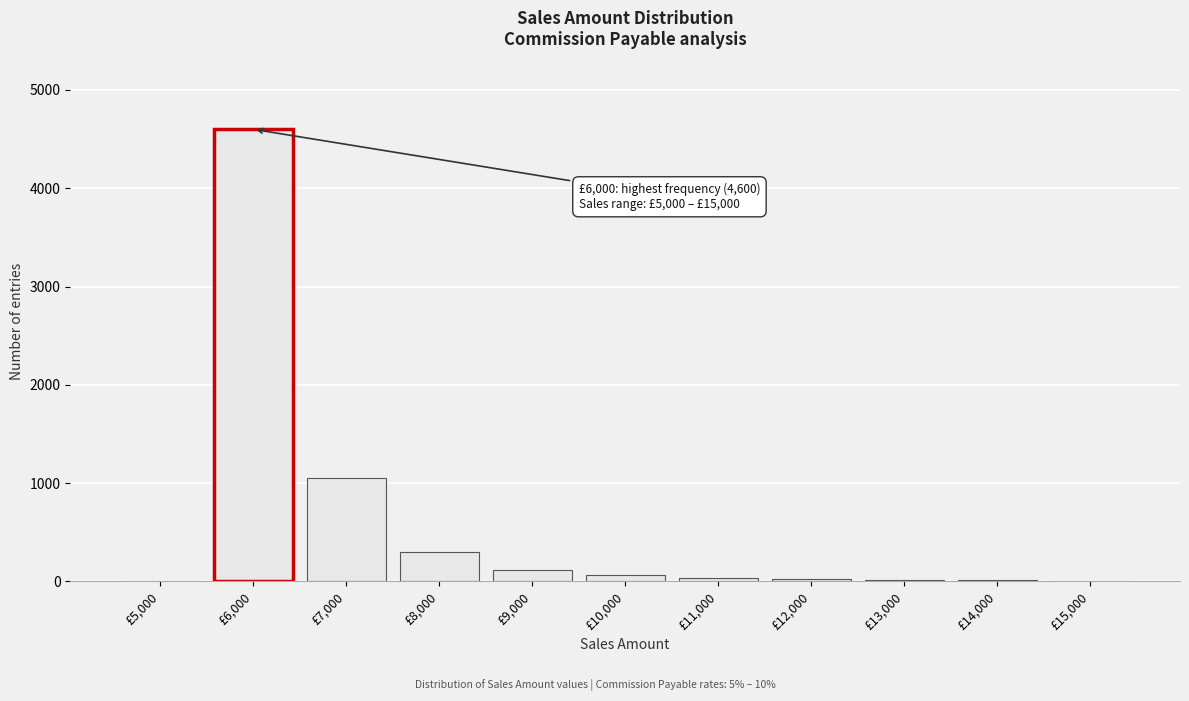

What is the sum of all values?

6247